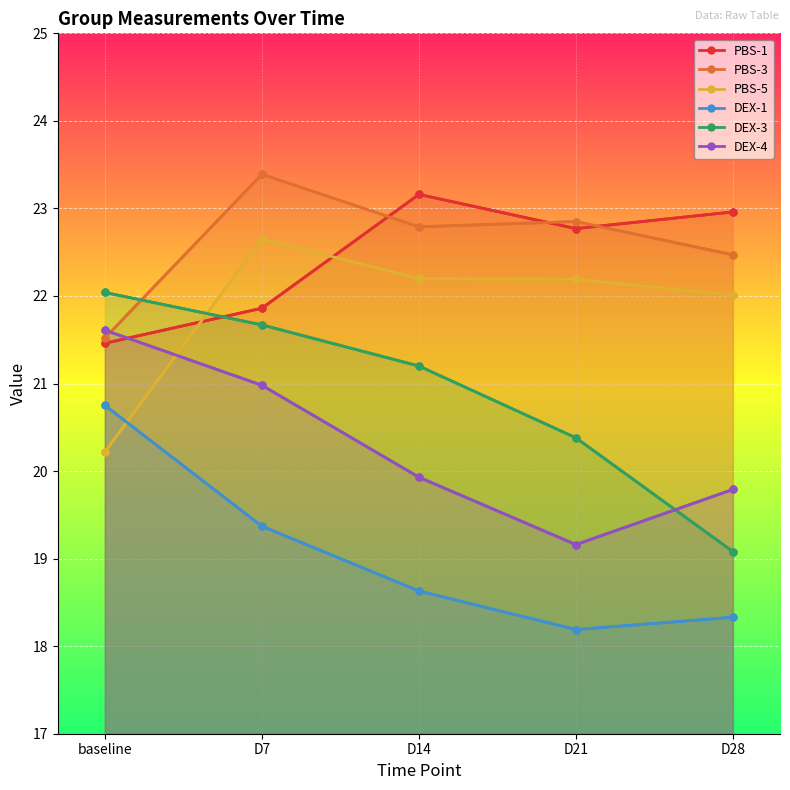

Rank the categories by PBS-3 value from lowest to highest.

baseline, D28, D14, D21, D7